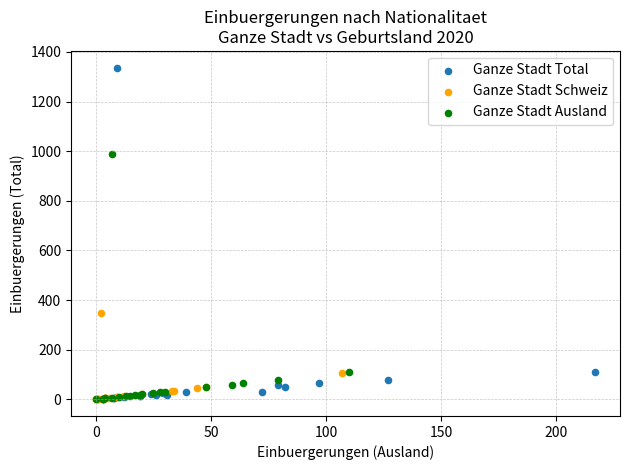

What are all the series names shown in the legend?

Ganze Stadt Total, Ganze Stadt Schweiz, Ganze Stadt Ausland